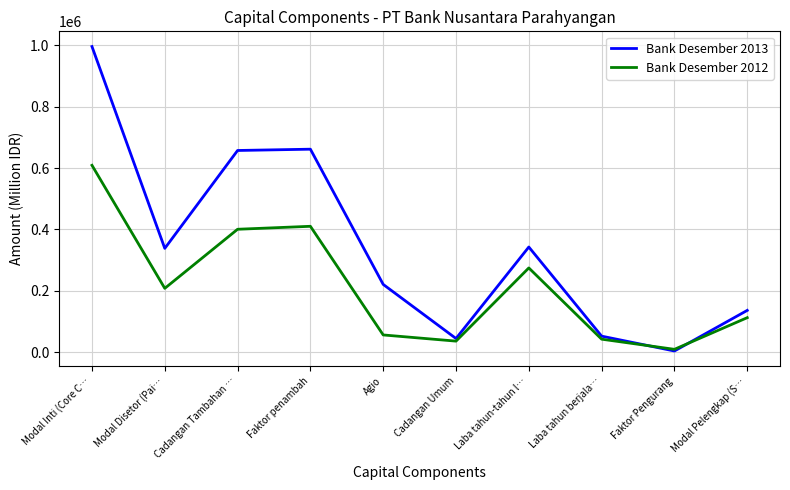

The value of Bank Desember 2012 at Faktor penambah is 718008. True or false?

False